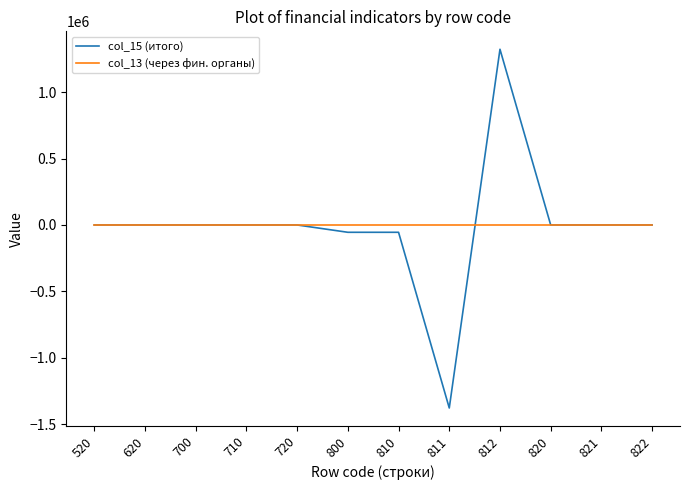

Between 620 and 810, which series saw the biggest shift?

col_15 (итого)